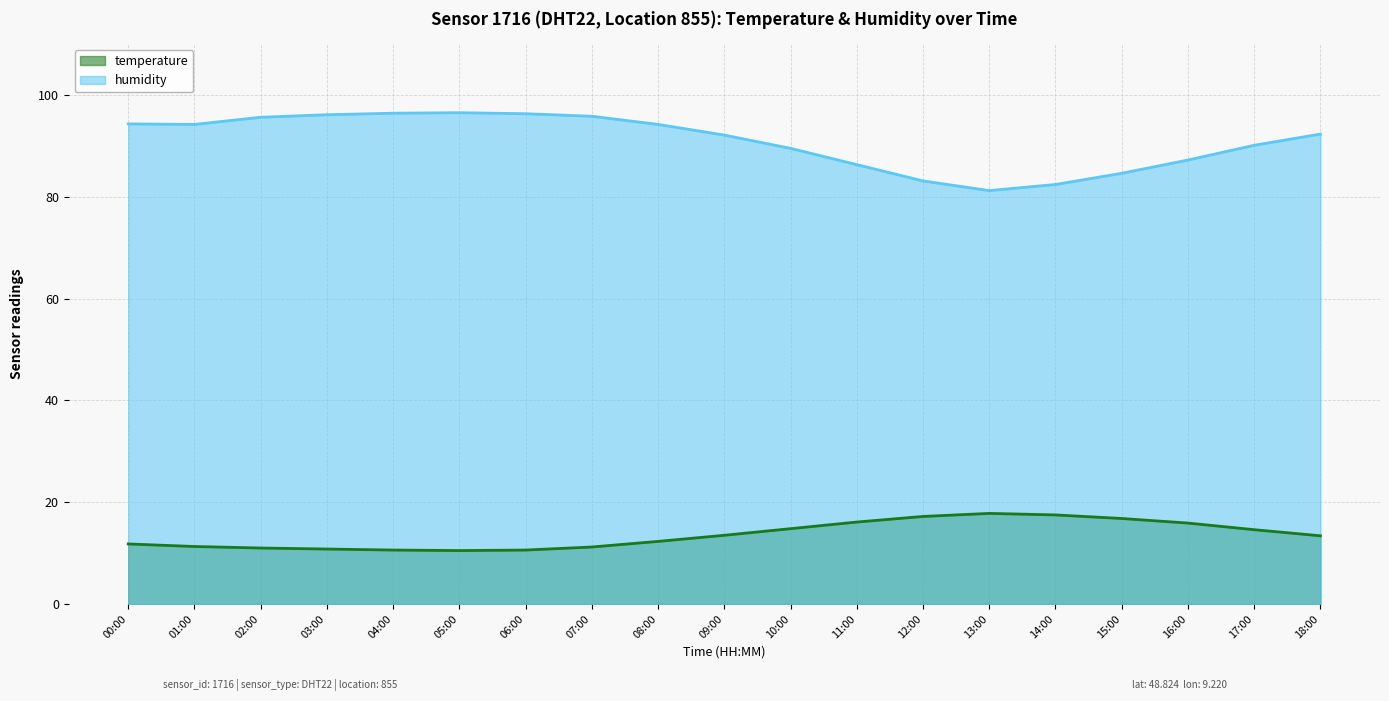

What is the maximum value shown in the chart?

96.5